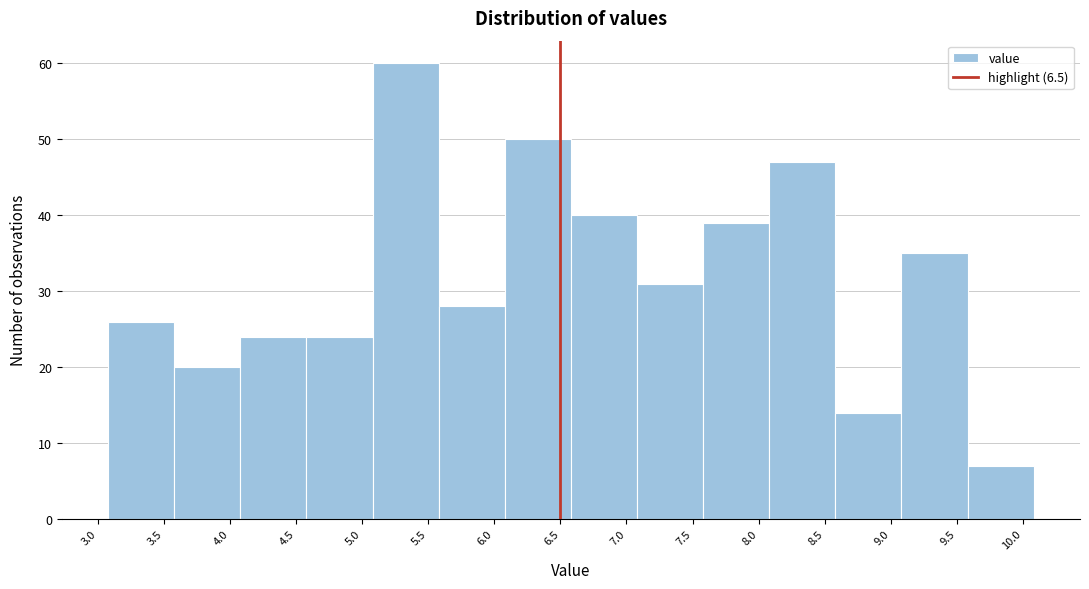

Reading left to right, list every bar in this chart as the range it spans on the x-axis followed by its height. Neither the bar edges nor the heights are printed on the chart, so give them approximately, as read against the axes.

3.08 to 3.58: 26
3.58 to 4.08: 20
4.08 to 4.58: 24
4.58 to 5.08: 24
5.08 to 5.58: 60
5.58 to 6.08: 28
6.08 to 6.58: 50
6.58 to 7.08: 40
7.08 to 7.58: 31
7.58 to 8.08: 39
8.08 to 8.58: 47
8.58 to 9.08: 14
9.08 to 9.58: 35
9.58 to 10.08: 7